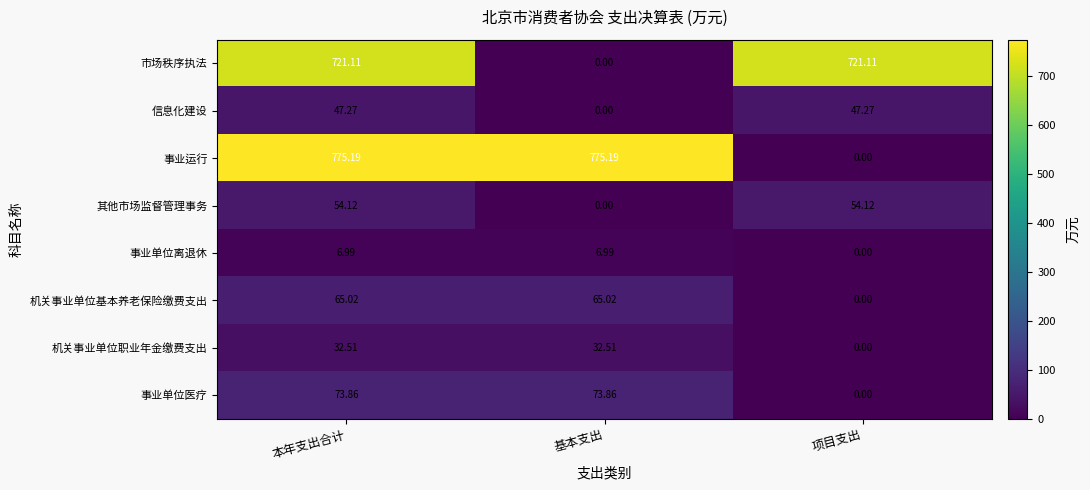

Which series has the largest range (max minus min)?

事业运行